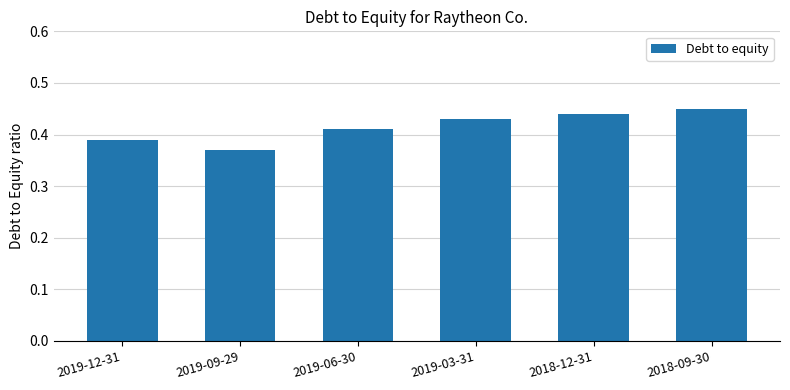

How many categories are shown in the chart?

6